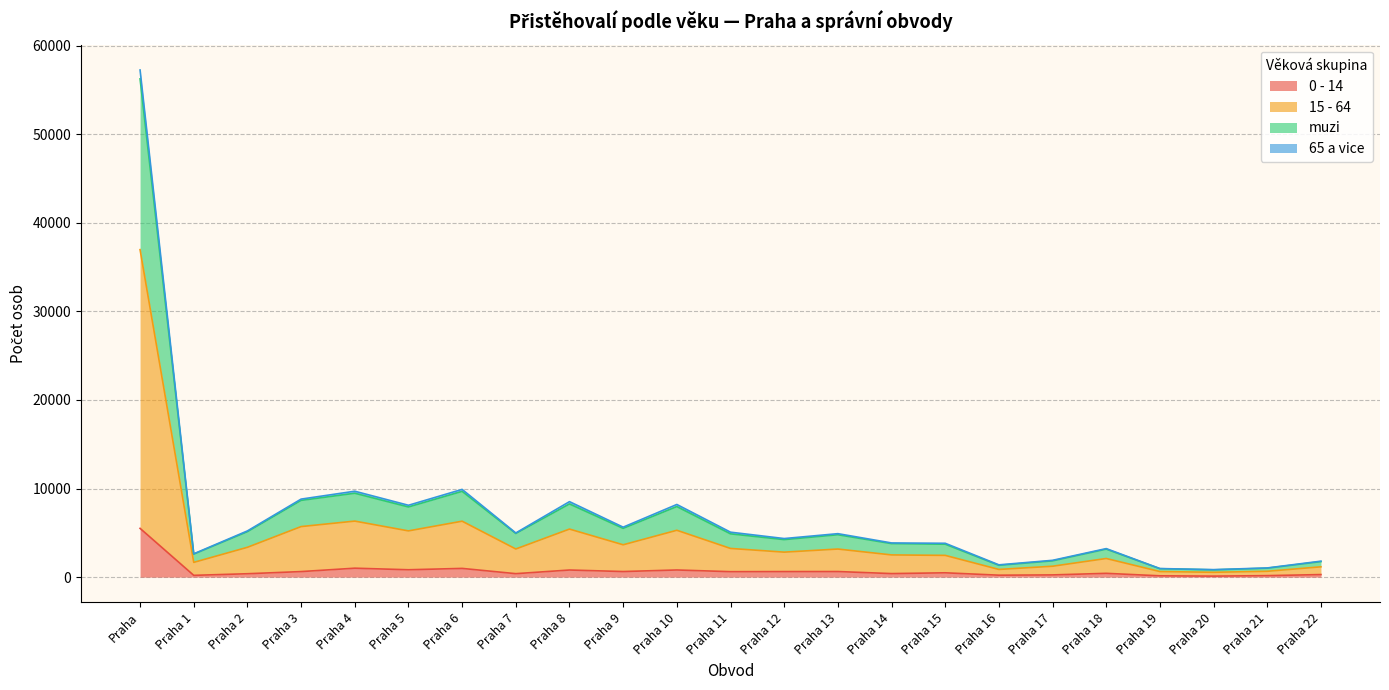

What is the difference between the maximum and second lowest values in the 0 - 14 series?

5360